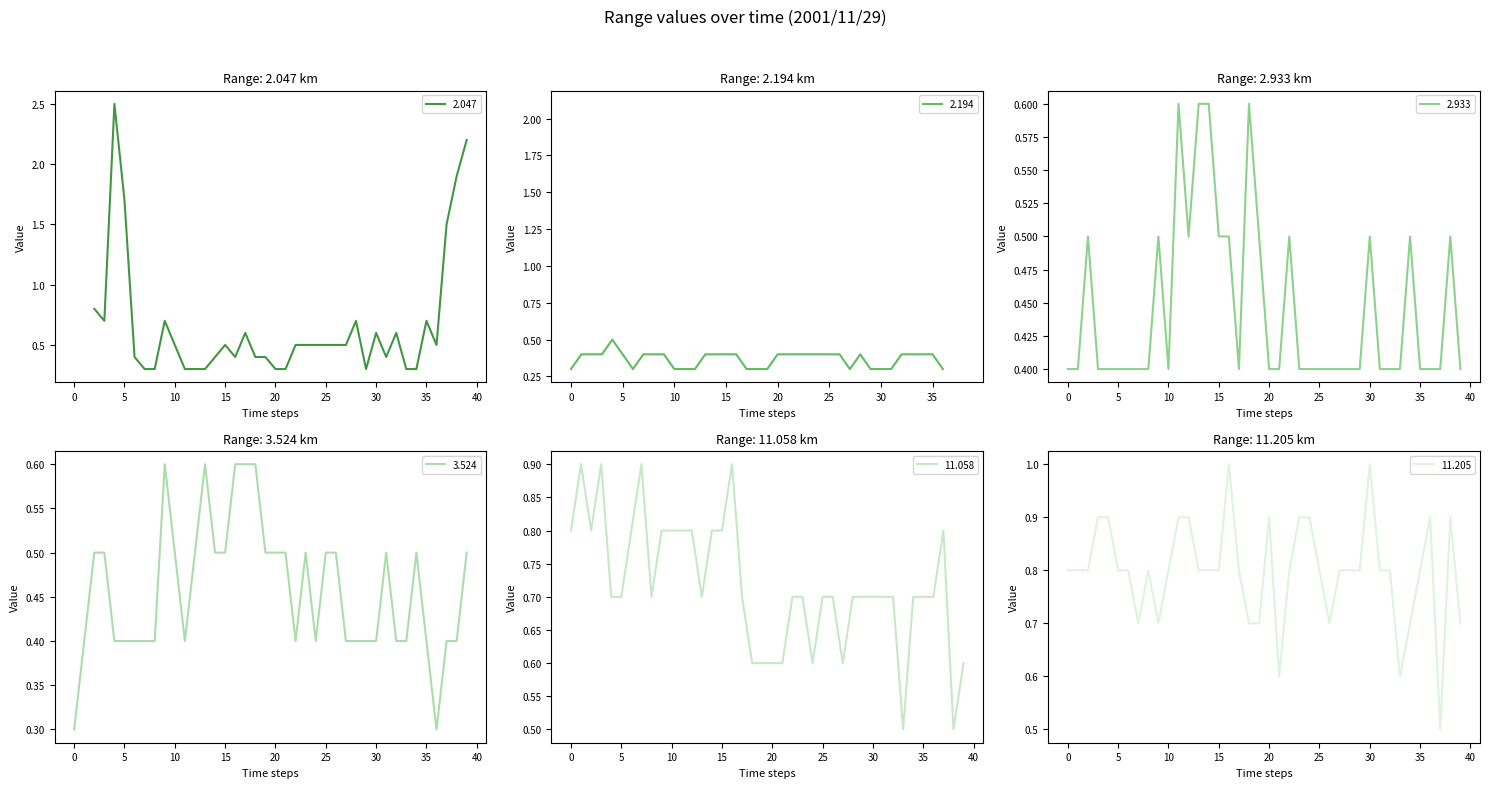

True or false: 11.058 has a value of 0.3 at 0.

False